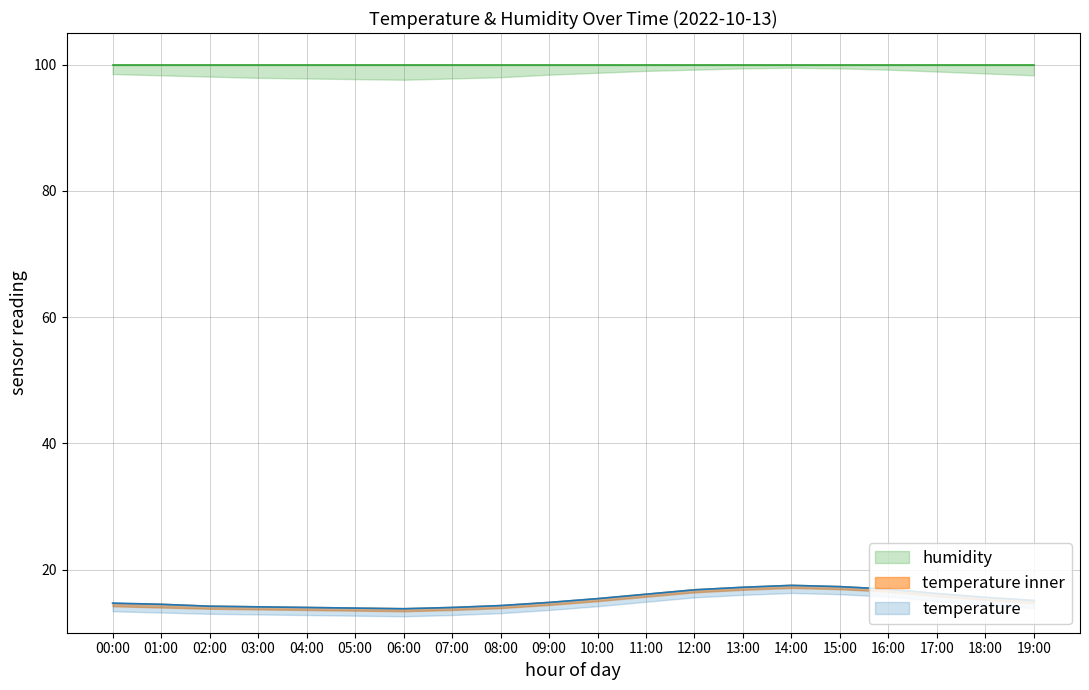

List the labels in order of value, largest first.

14:00, 15:00, 13:00, 16:00, 12:00, 17:00, 11:00, 18:00, 10:00, 19:00, 09:00, 00:00, 01:00, 08:00, 02:00, 03:00, 04:00, 07:00, 05:00, 06:00